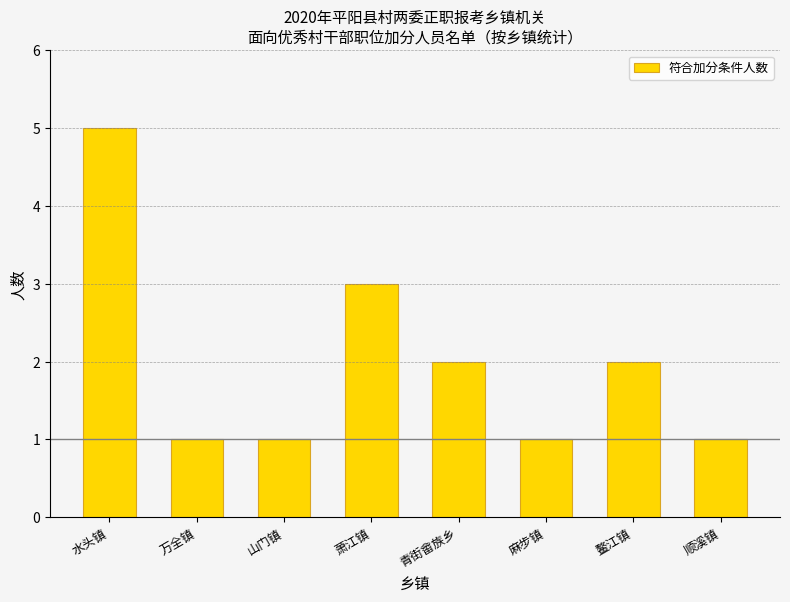

How many distinct data groups are displayed?

1